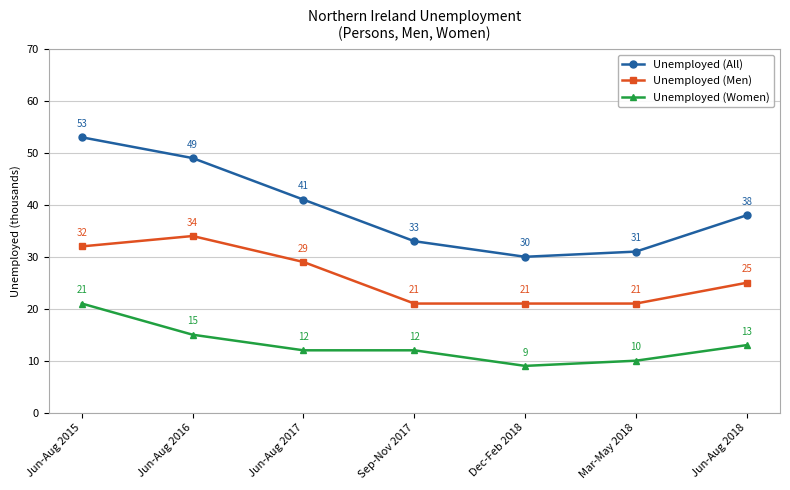

What is the difference between the Unemployed (Men) values at Jun-Aug 2015 and Mar-May 2018?

11